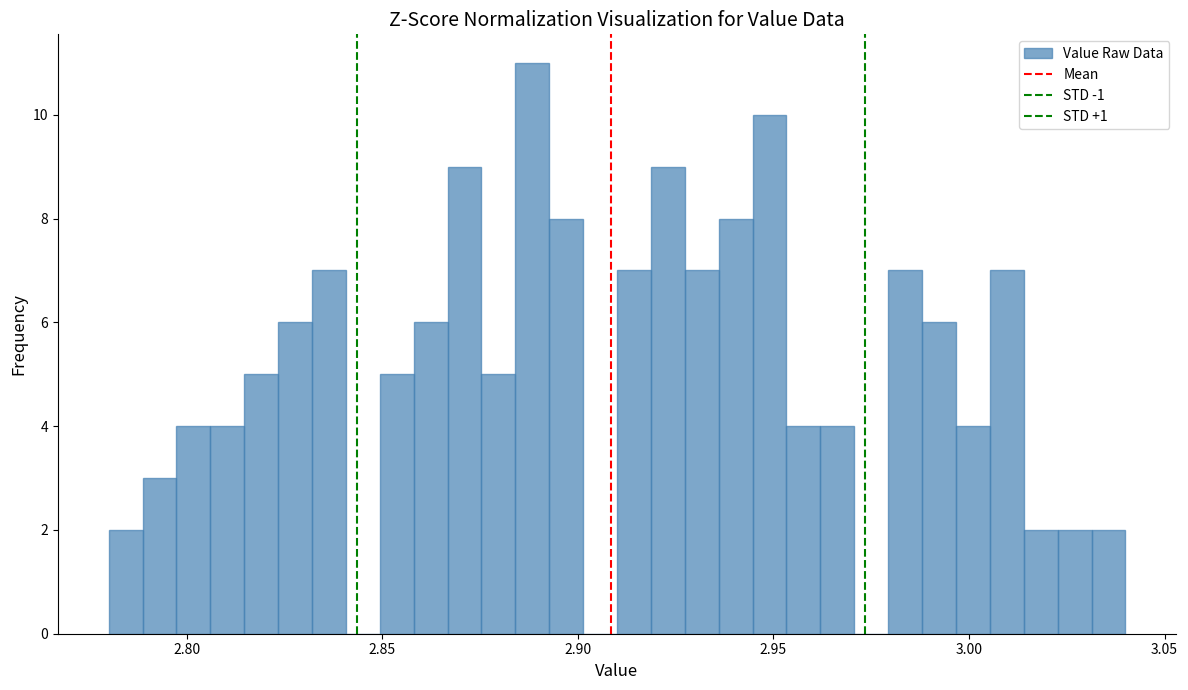

Read against the x-axis, roughly where is the centre of the tallest bar?

2.890